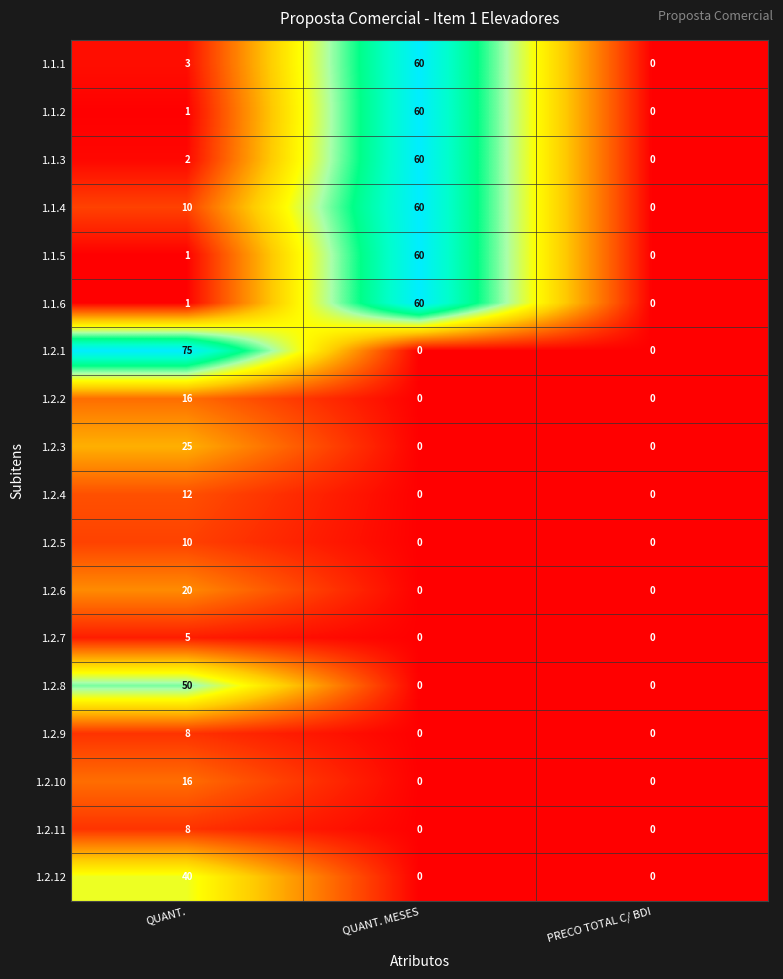

Is it true that 1.2.8 equals 0 at QUANT. MESES?

True